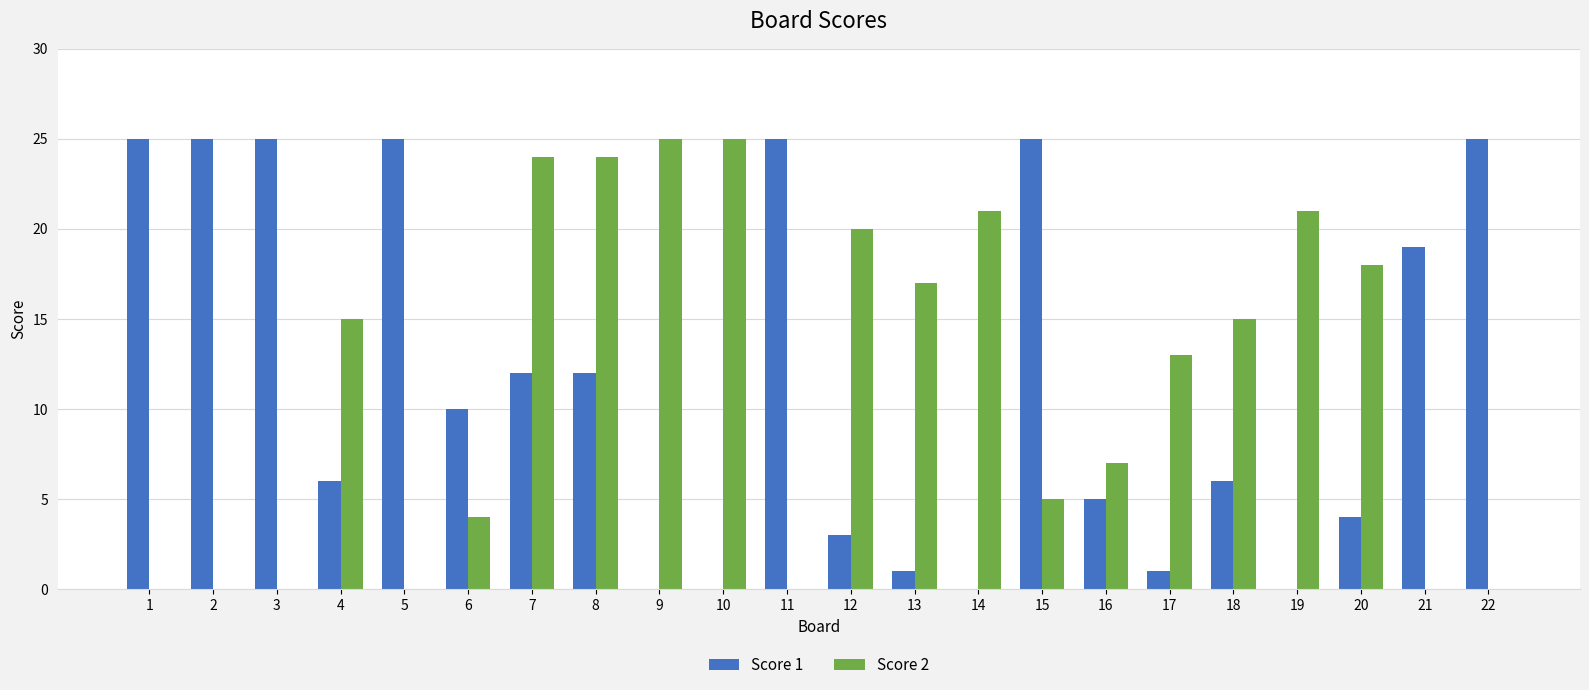

Which series changed the most between 13 and 17?

Score 2